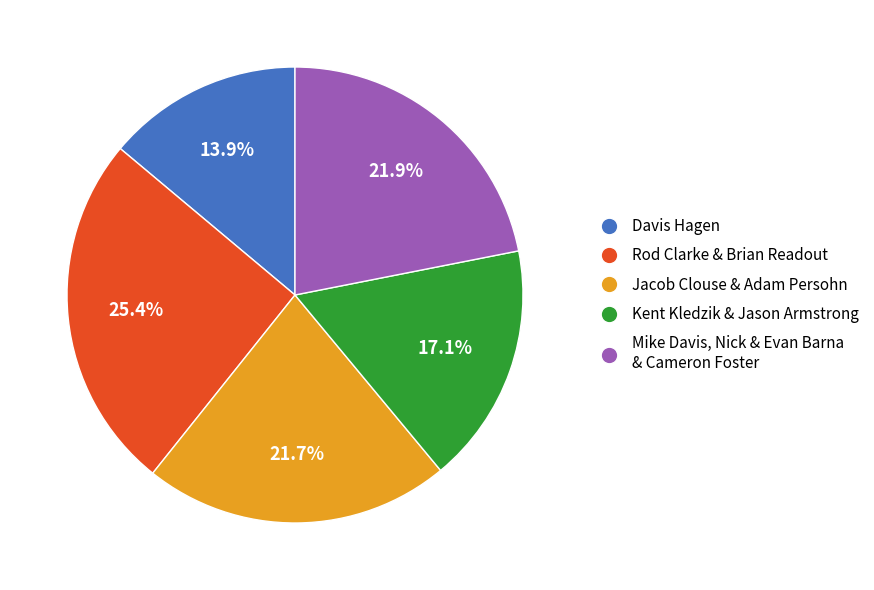

Is there a majority slice in this chart?

No